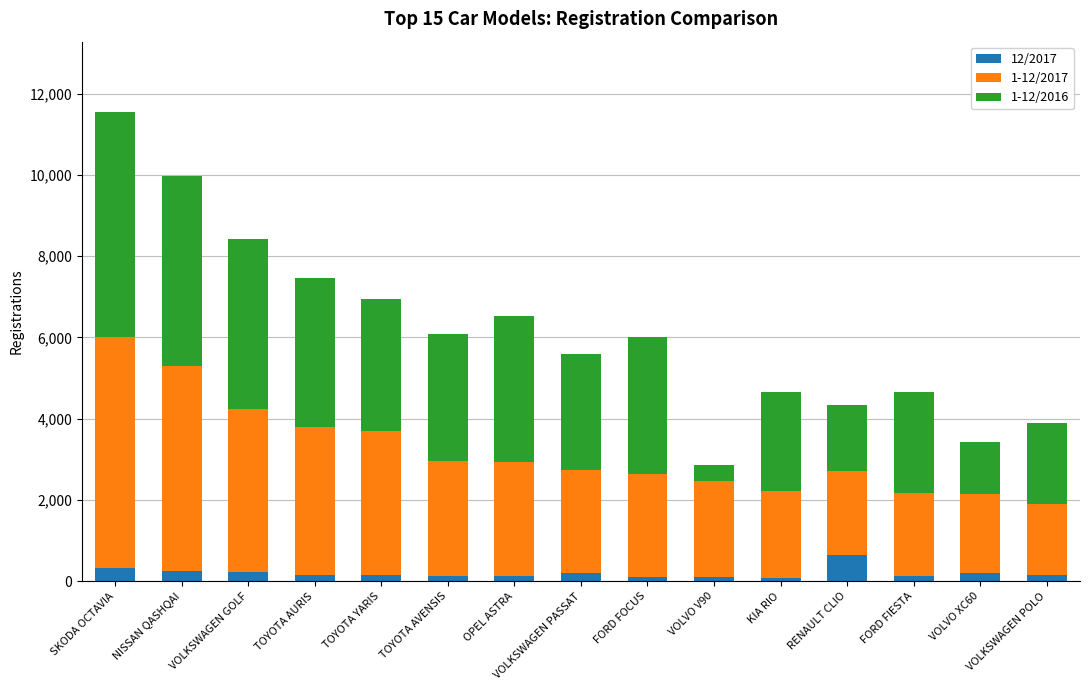

How many categories are shown in the chart?

15